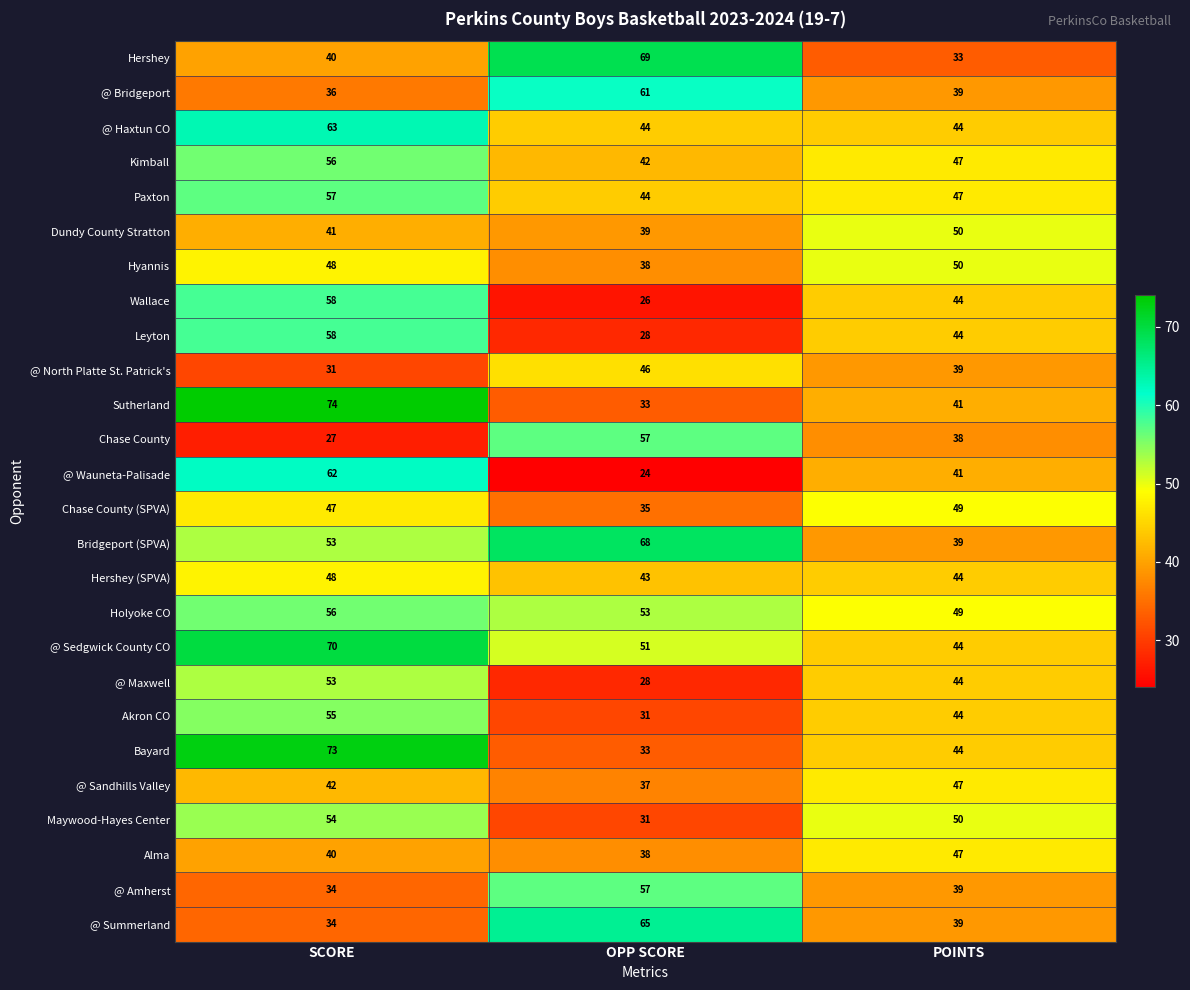

What is the average value of the Hershey series?

47